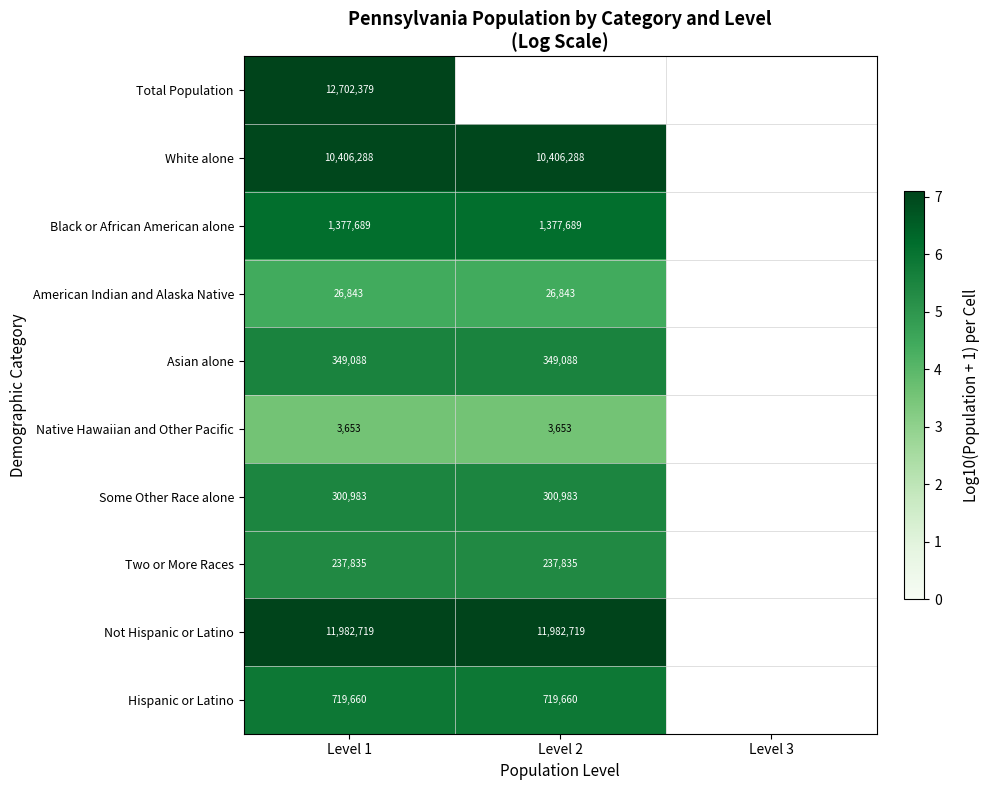

Which category has the highest value across all series?

Level 1